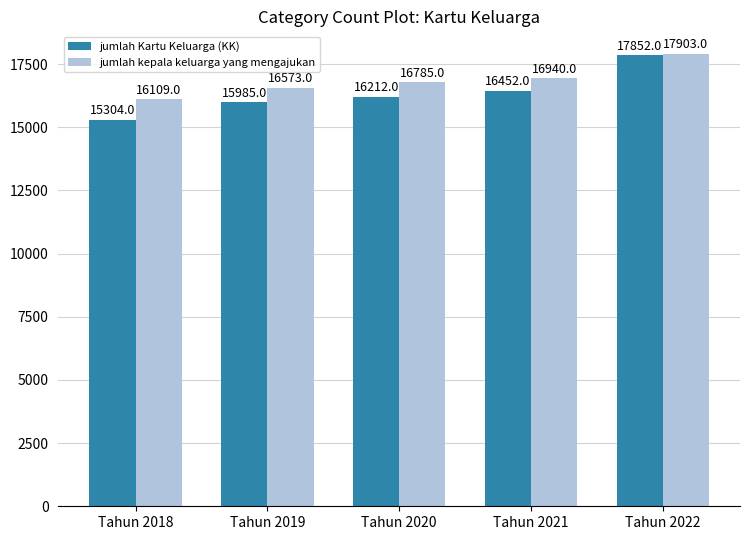

What is the spread (max minus min) of values at Tahun 2019?

588